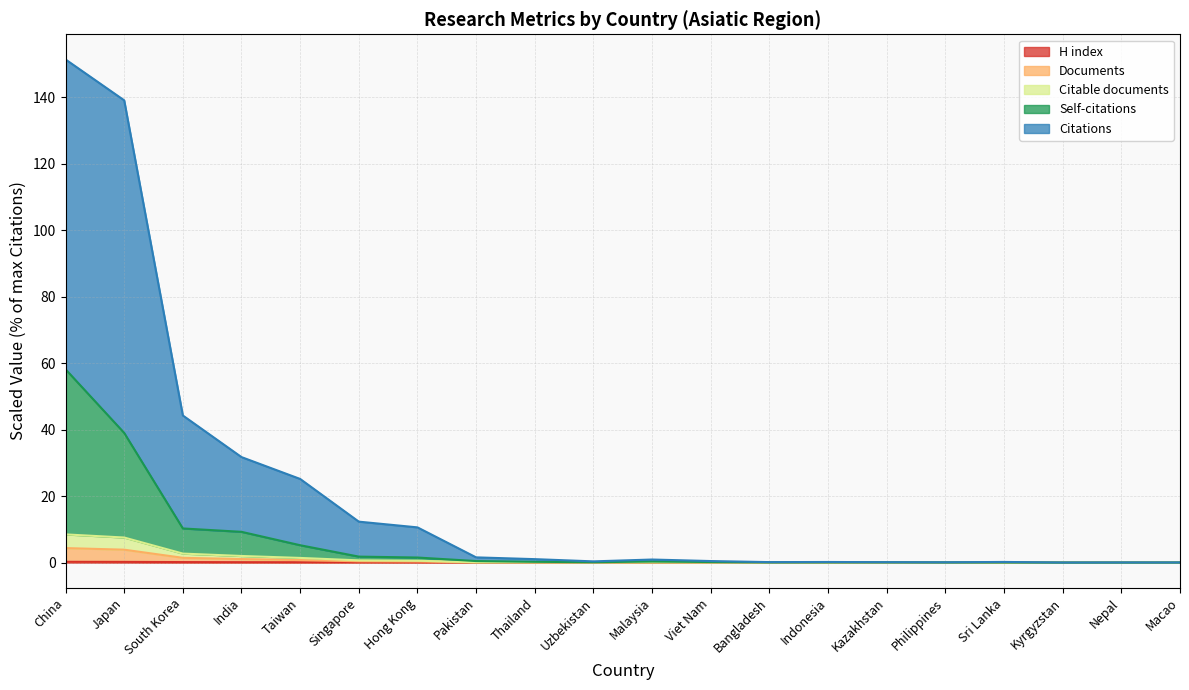

What is the total value across all series at Uzbekistan?

0.4